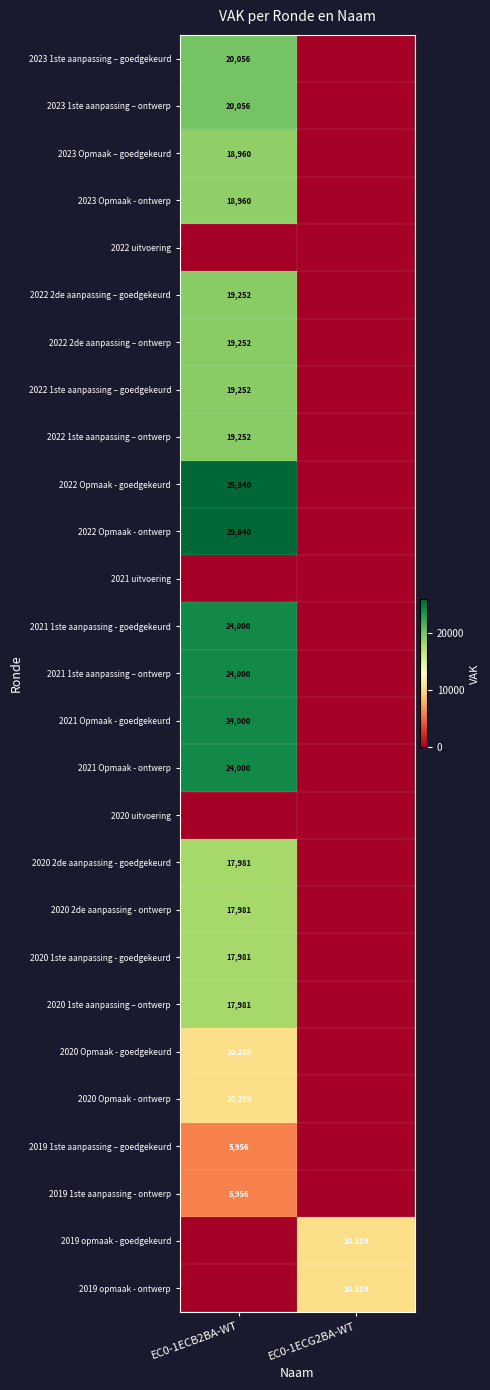

The 2022 2de aanpassing – goedgekeurd series shows 19252 at EC0-1ECB2BA-WT. True or false?

True